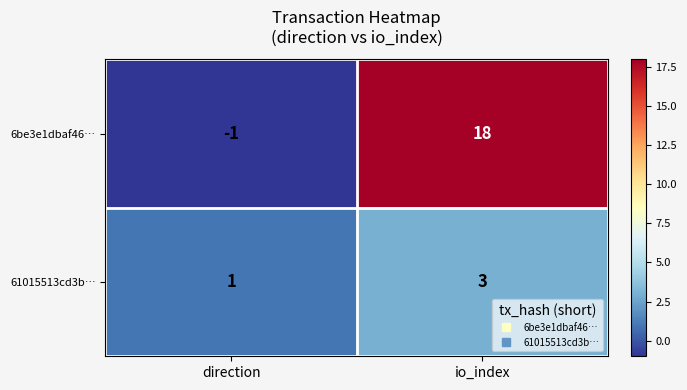

What is the total value across all series at io_index?

21